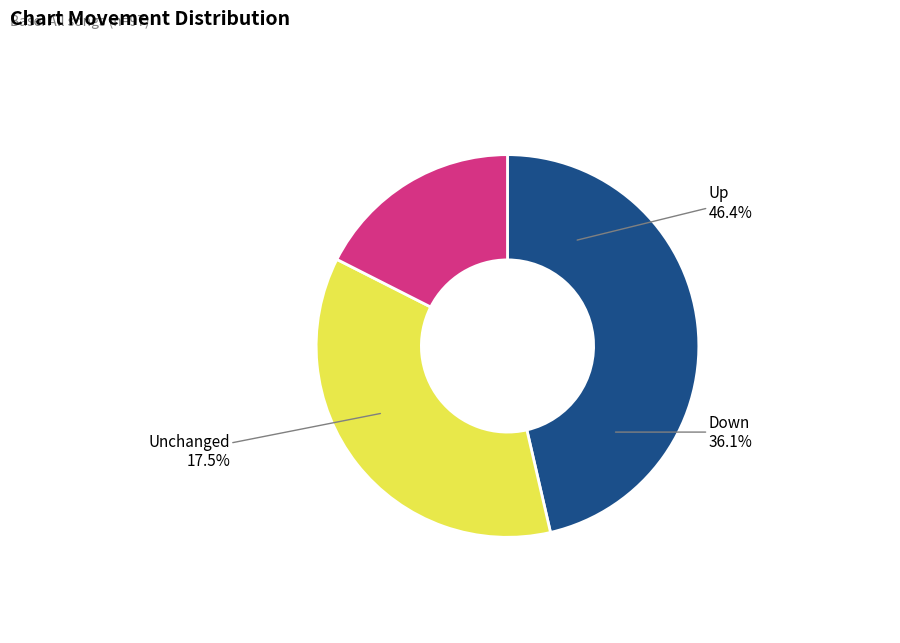

To the nearest percent, what portion does up represent?

46%